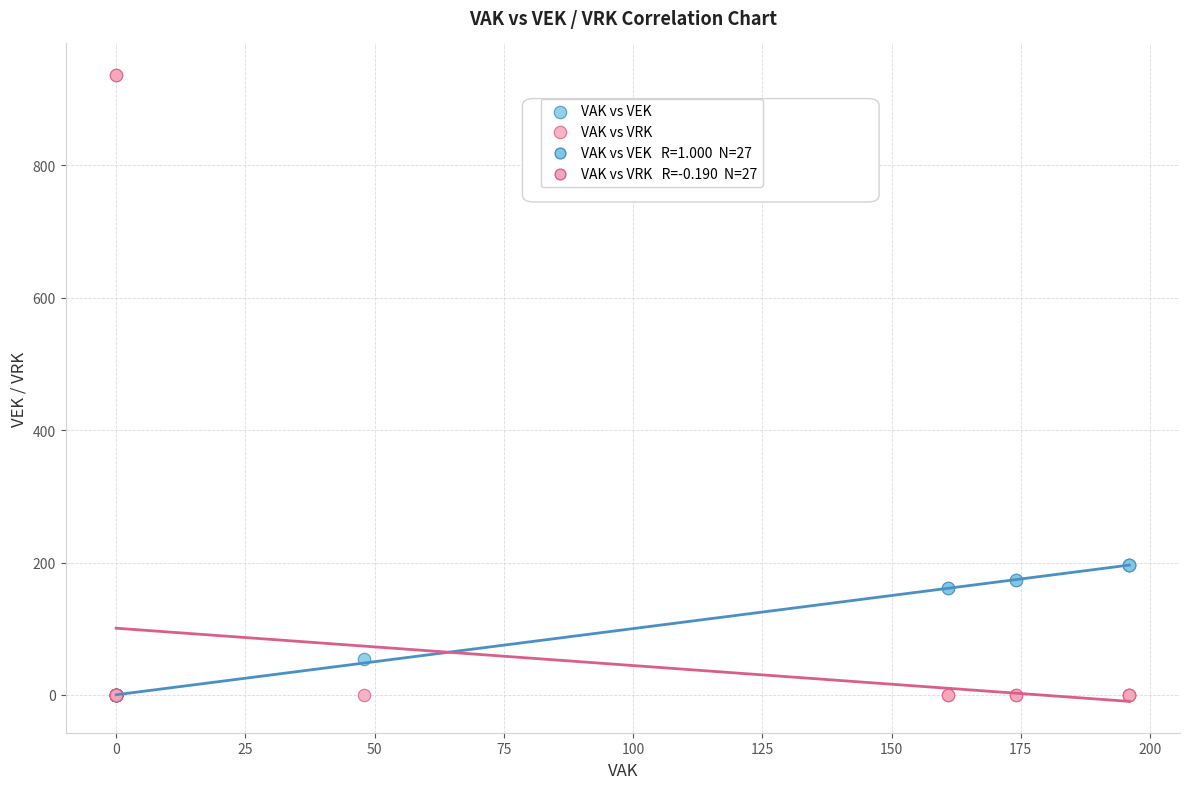

Which series contains the highest Y value?

VAK vs VRK